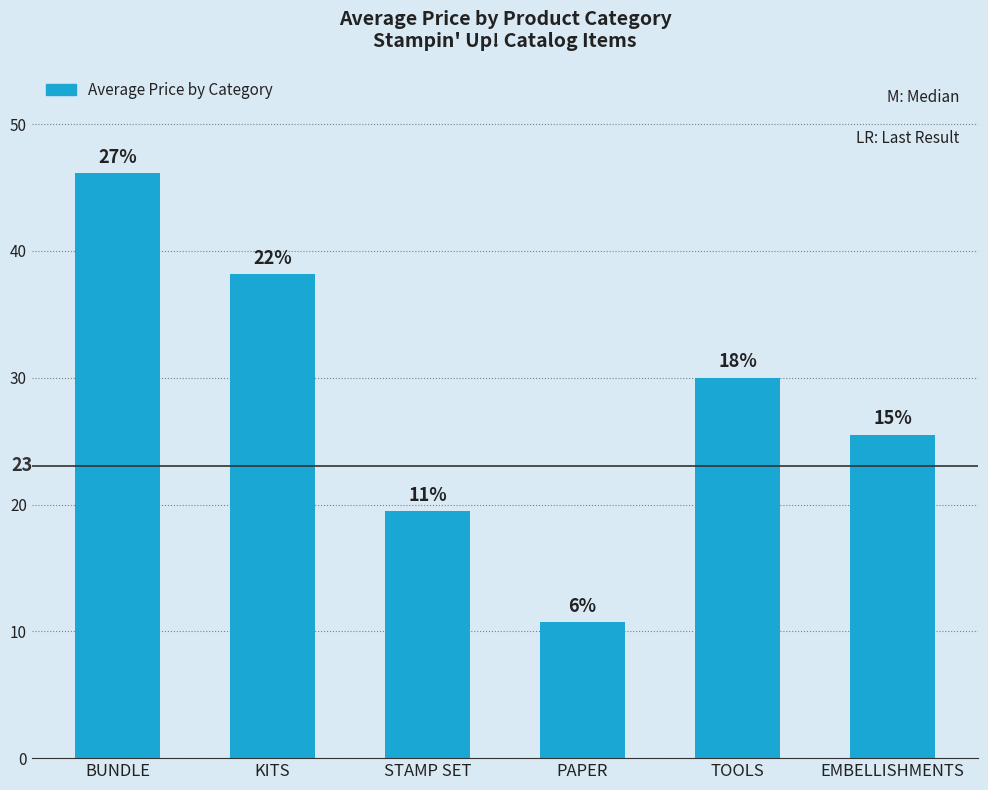

What is the difference between the values at BUNDLE and EMBELLISHMENTS?

20.6